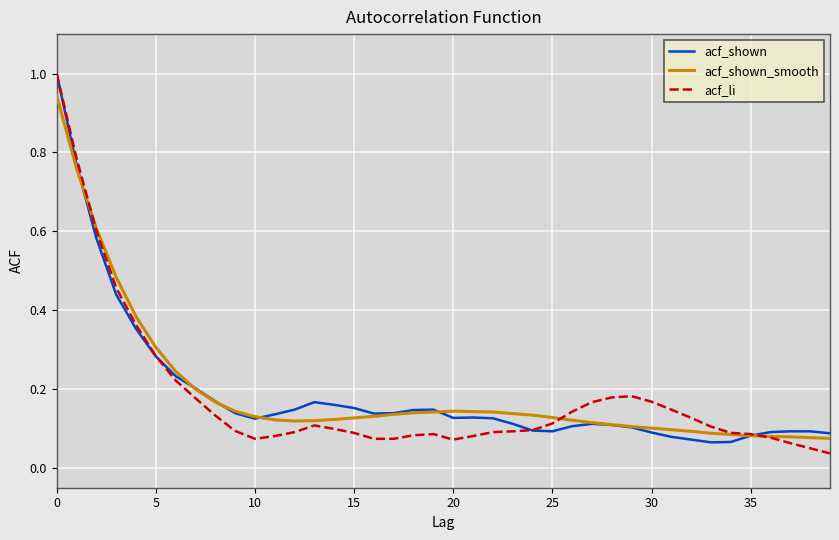

What is the maximum value for acf_shown?

1.0